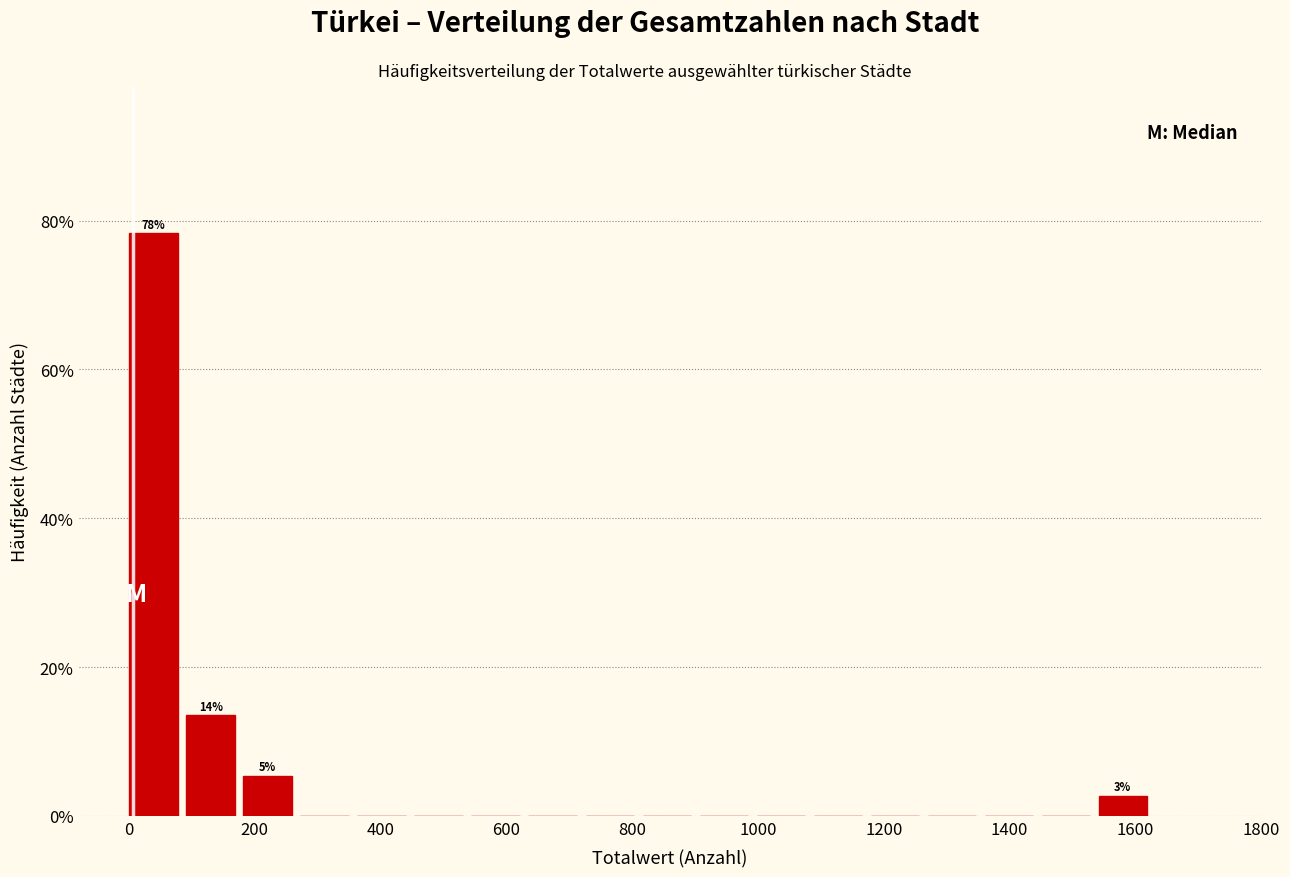

Over which range of the x-axis is the bar tallest?

0 to 100